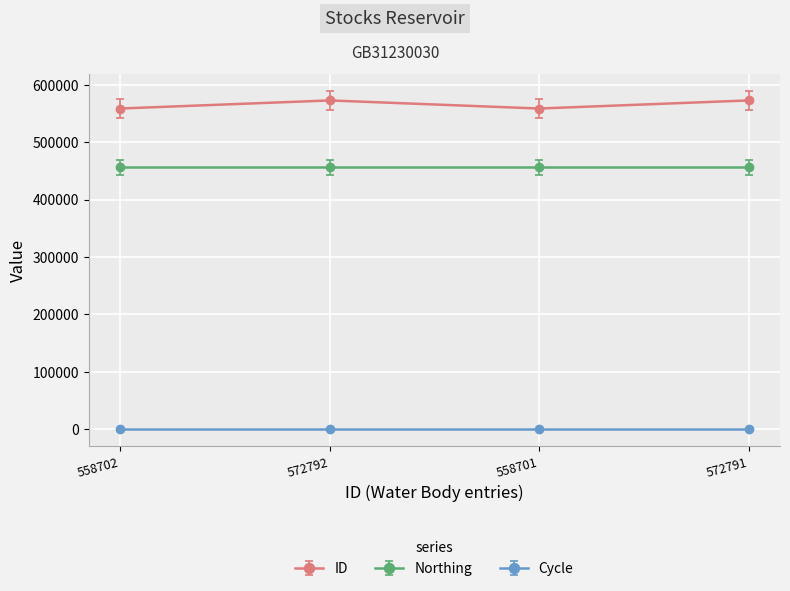

How many interior local valleys does the ID series have?

1